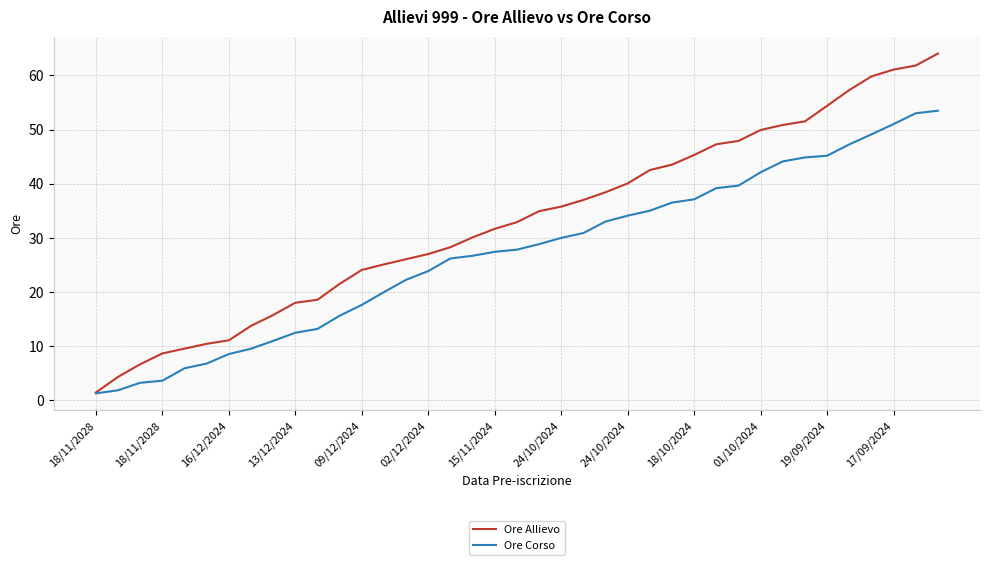

What is the maximum value for Ore Corso?

53.5